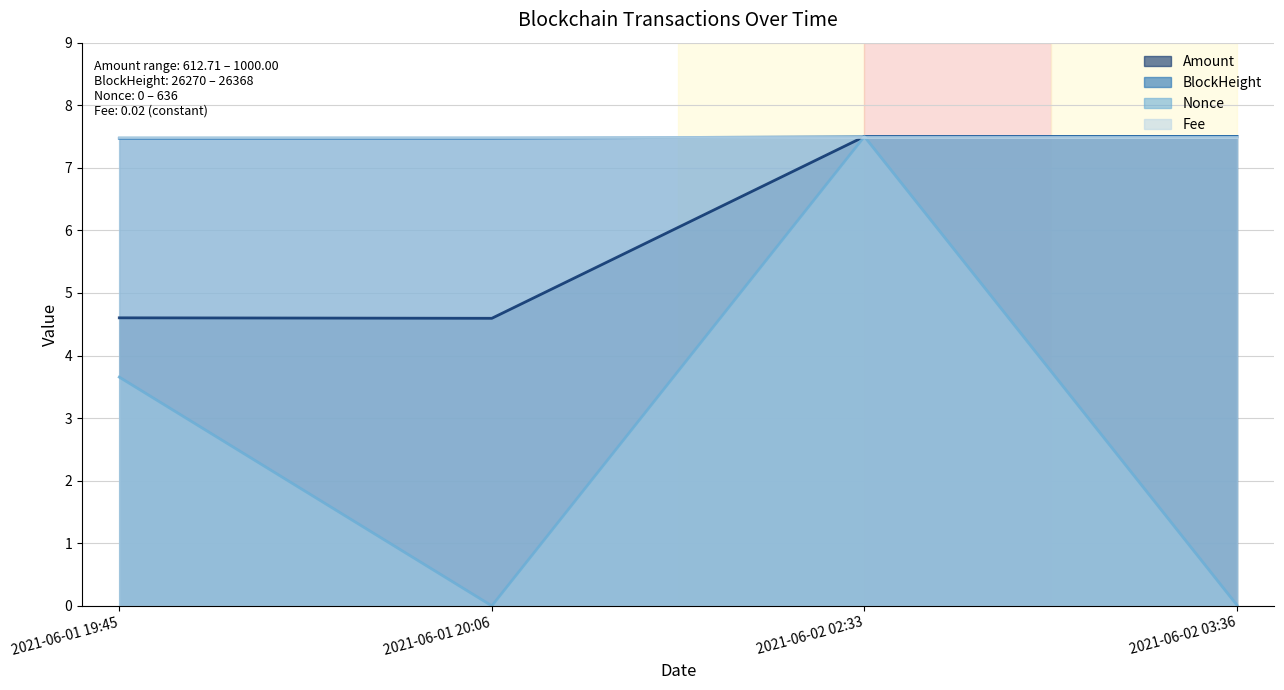

Which series has the largest total across all categories?

BlockHeight